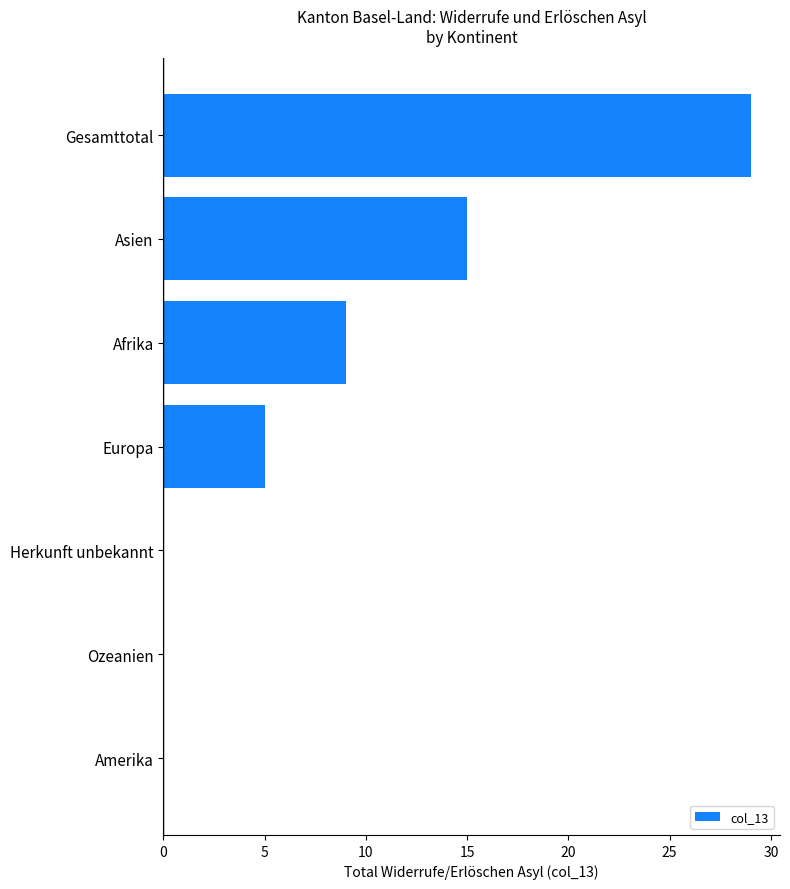

What value does the data have at Asien?

15